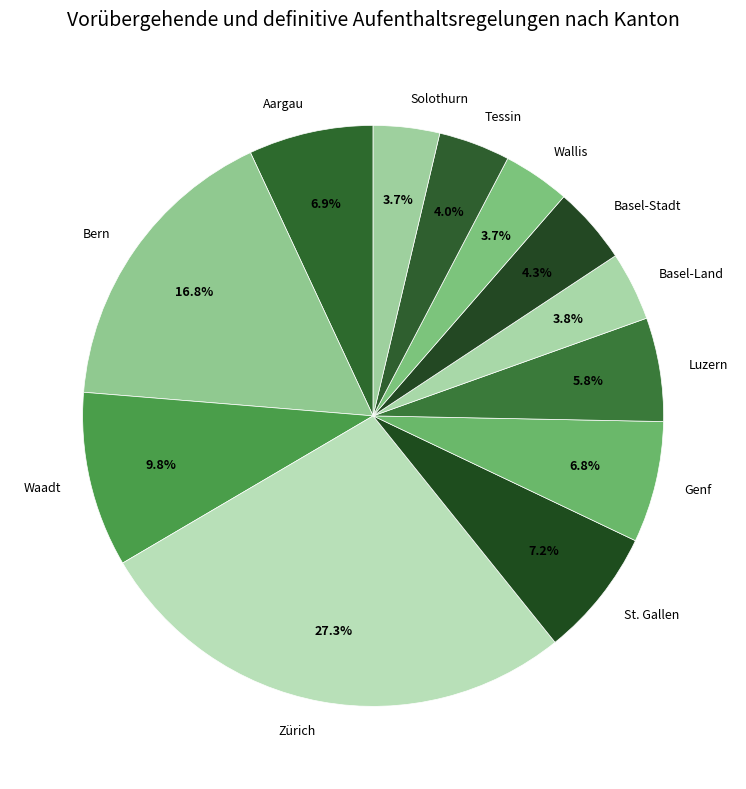

To the nearest percent, what is the average slice percentage?

8%